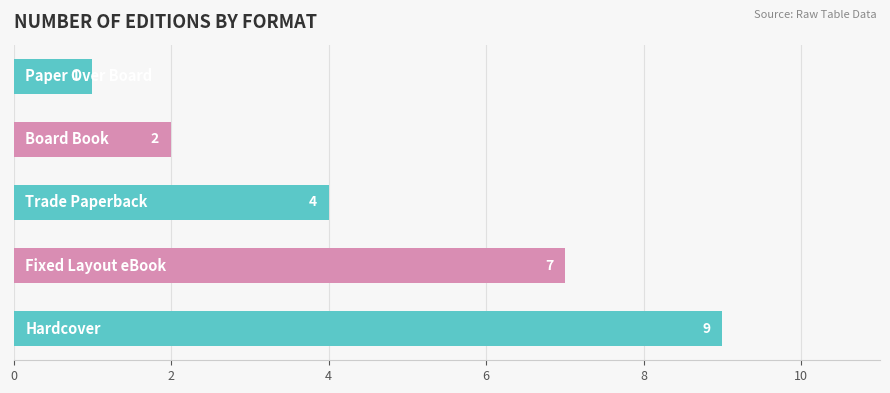

Count the values in the range 2 to 7.

3